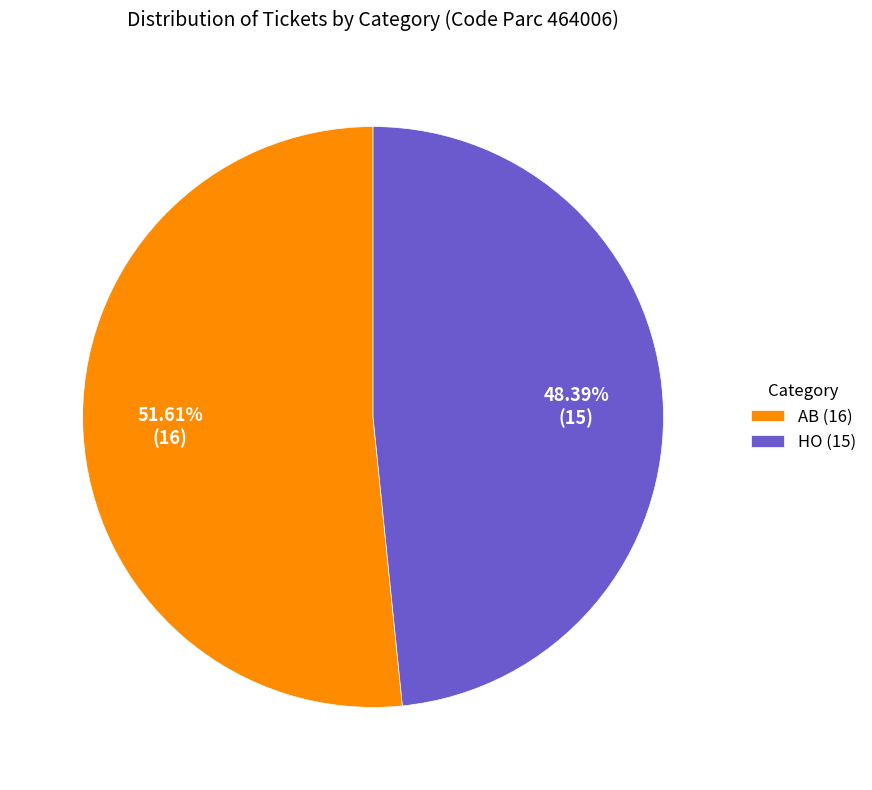

Approximately how many times larger is the value at AB compared to HO?

1.1